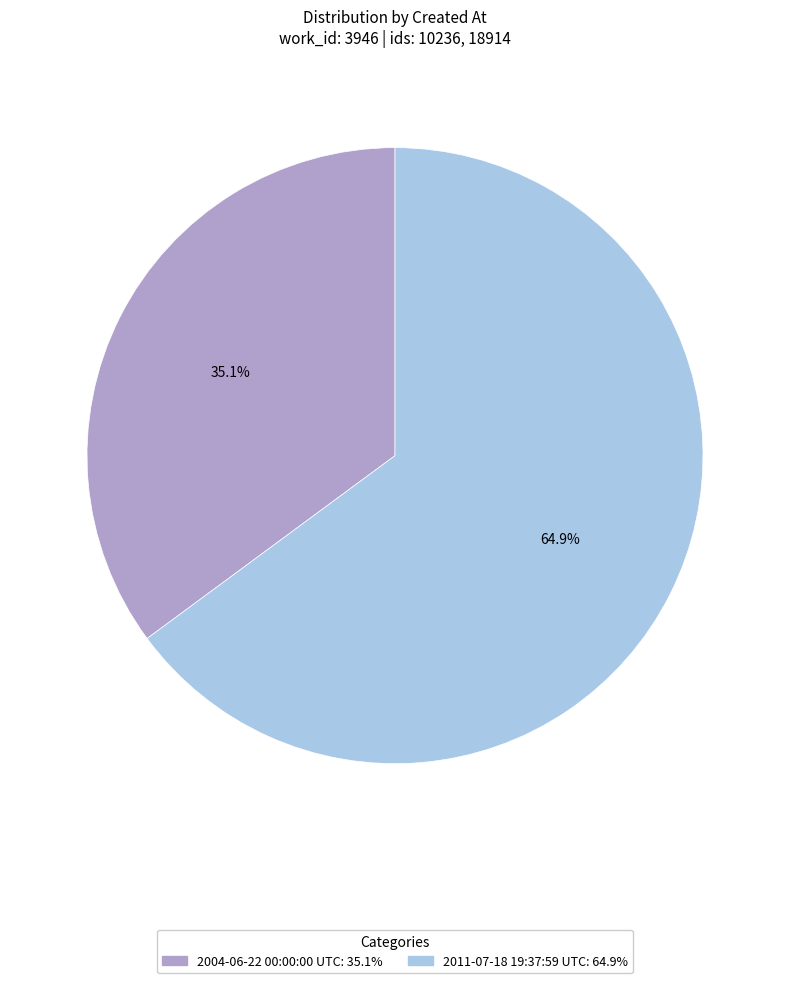

What portion of the pie excludes 2011-07-18 19:37:59 UTC?

35.1%